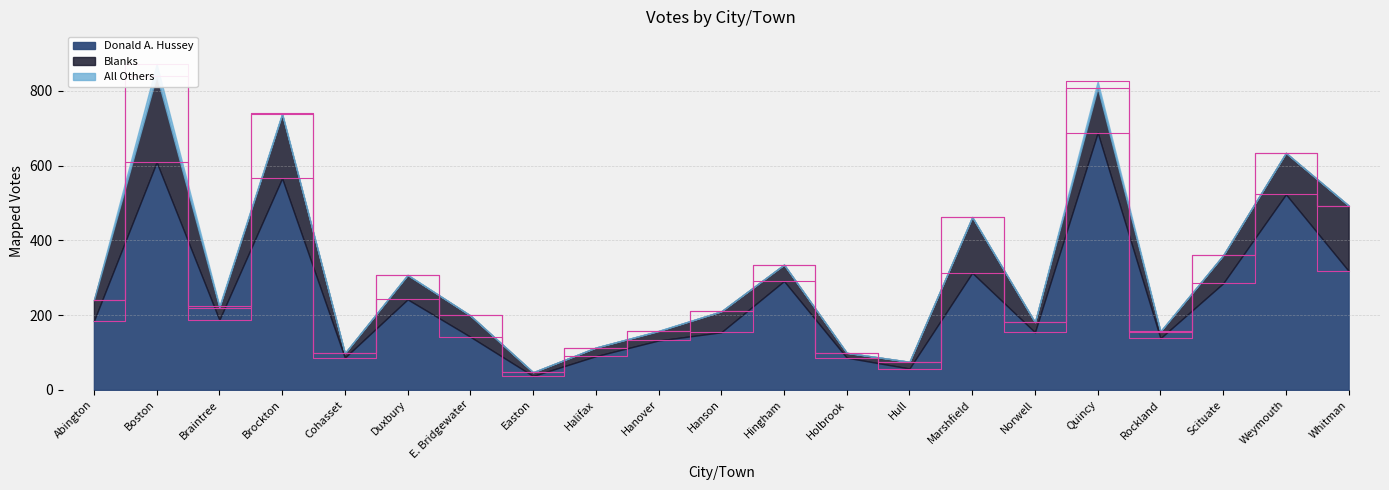

What position from the left is Marshfield?

15